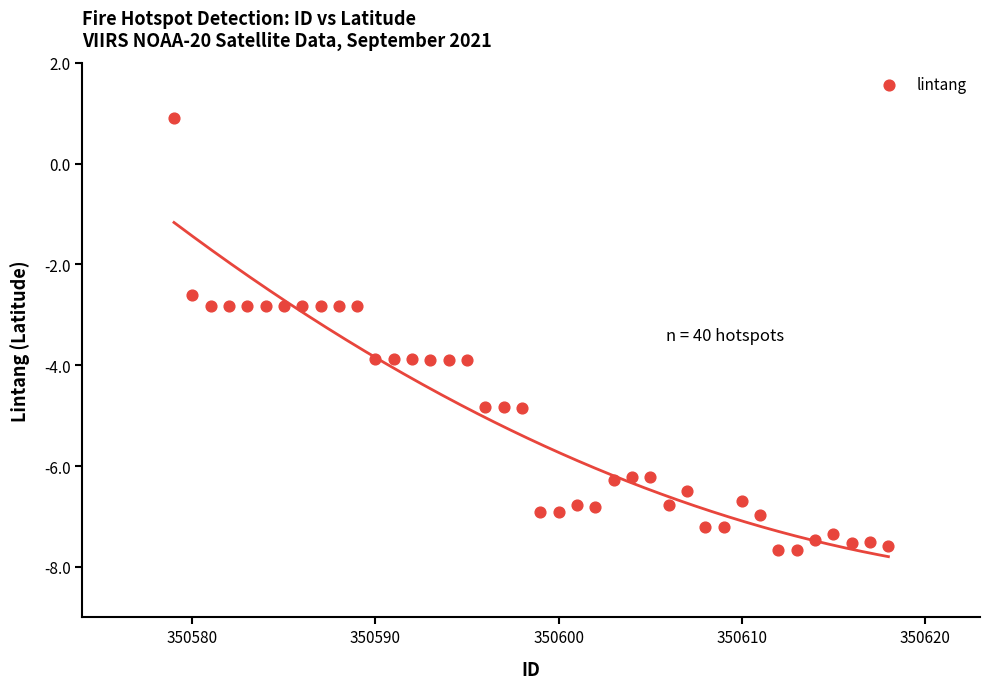

What is the range of Y values (max minus min)?

8.6